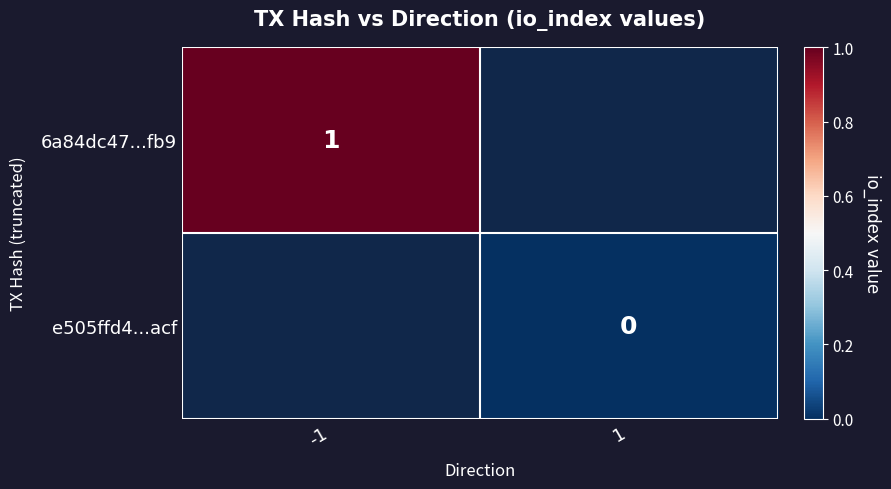

Is it true that 6a84dc47...fb9 equals 0 at -1?

False